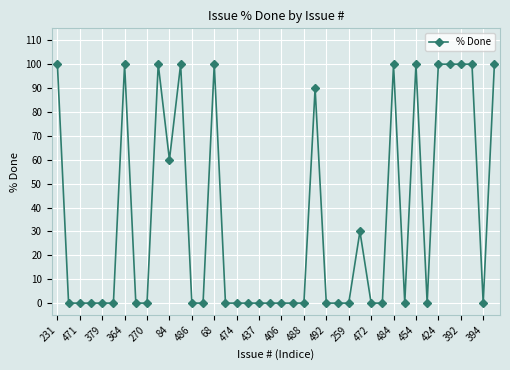

What is the value of the 15th point from the left?

100